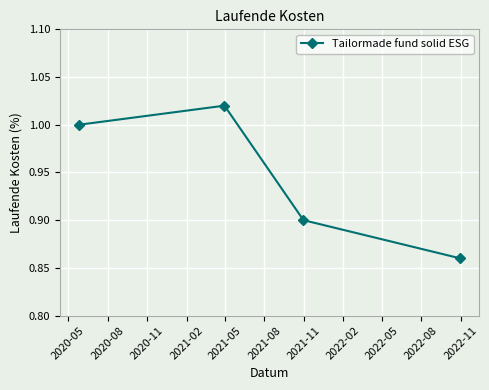

True or false: the data has more than 0 interior local peaks.

True